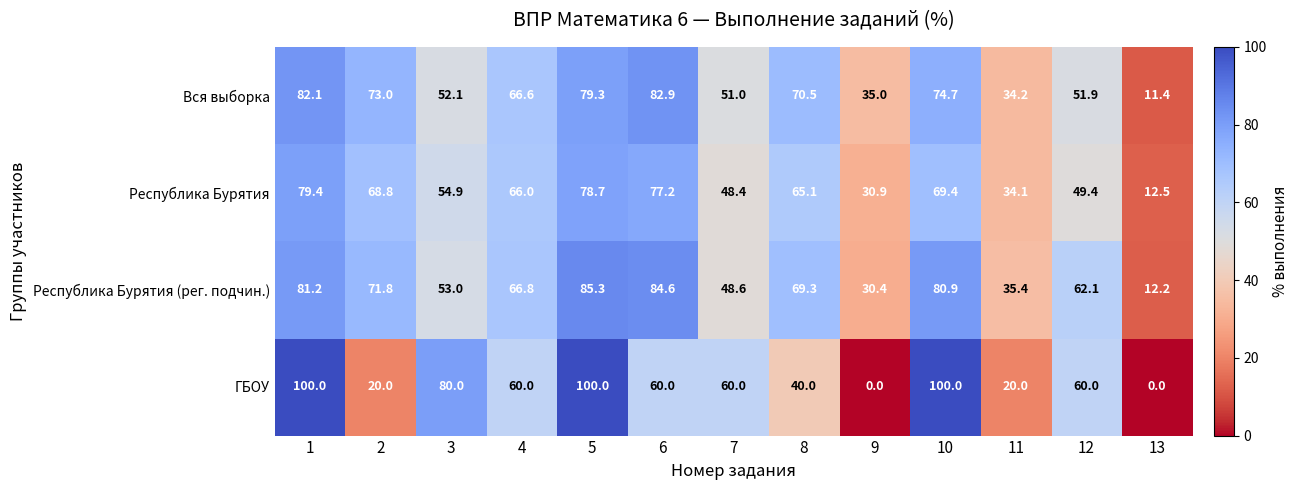

What is the approximate value of Вся выборка at 5?

79.3